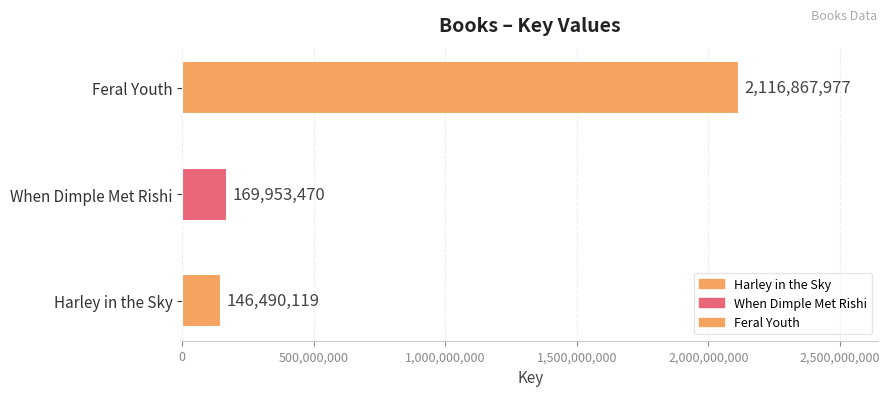

The value at Feral Youth is 2116867977. True or false?

True